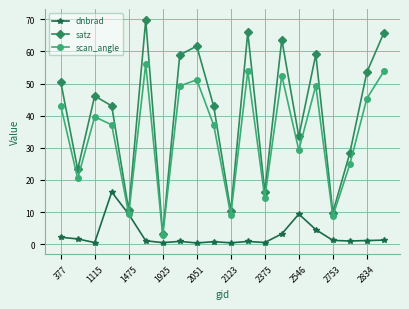

What is the greatest value displayed?

69.7